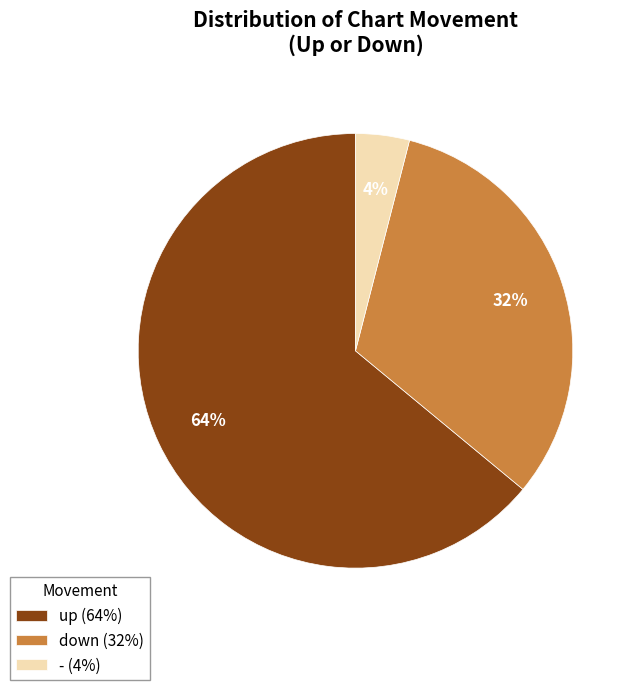

What is the smallest slice in the pie chart?

-